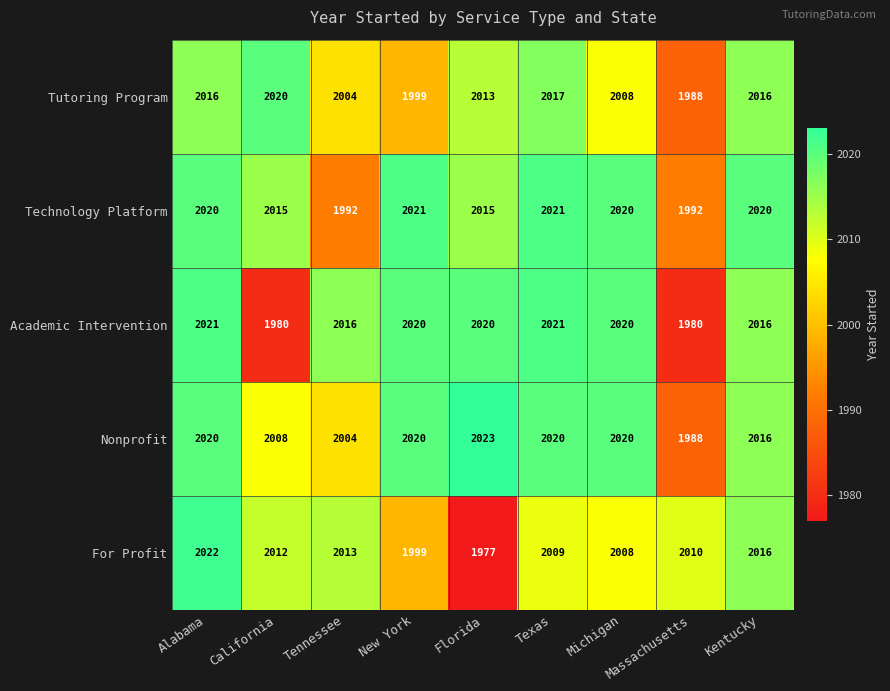

Count the number of data series in this chart.

5